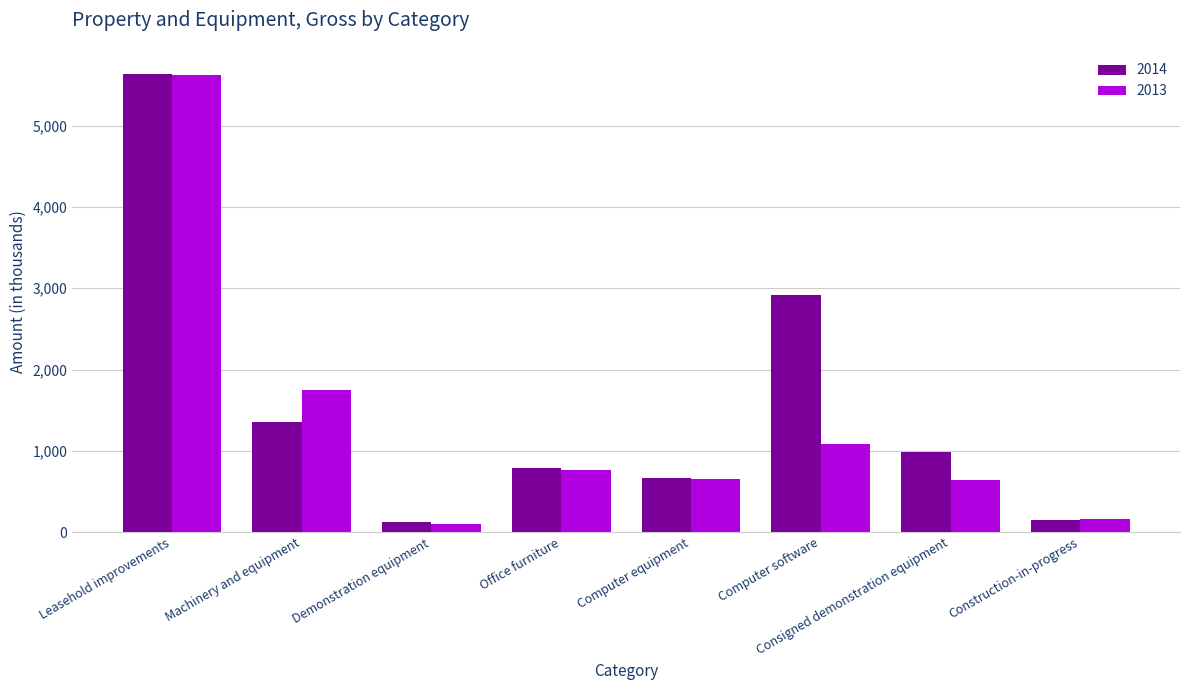

The 2013 series shows 651 at Computer equipment. True or false?

True